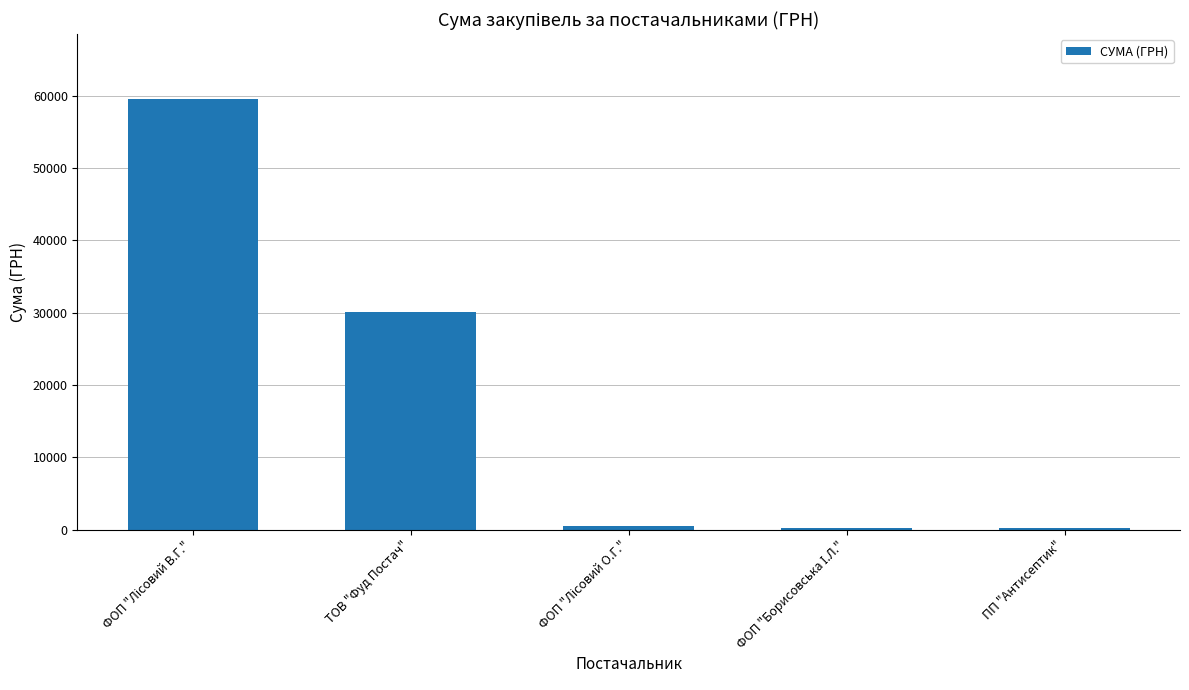

What is the sum of all values?

90615.6